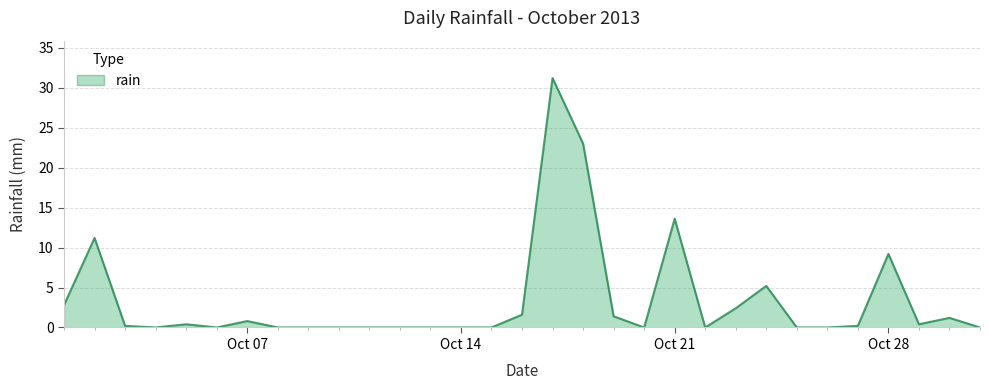

What is the sum of all values?

104.8